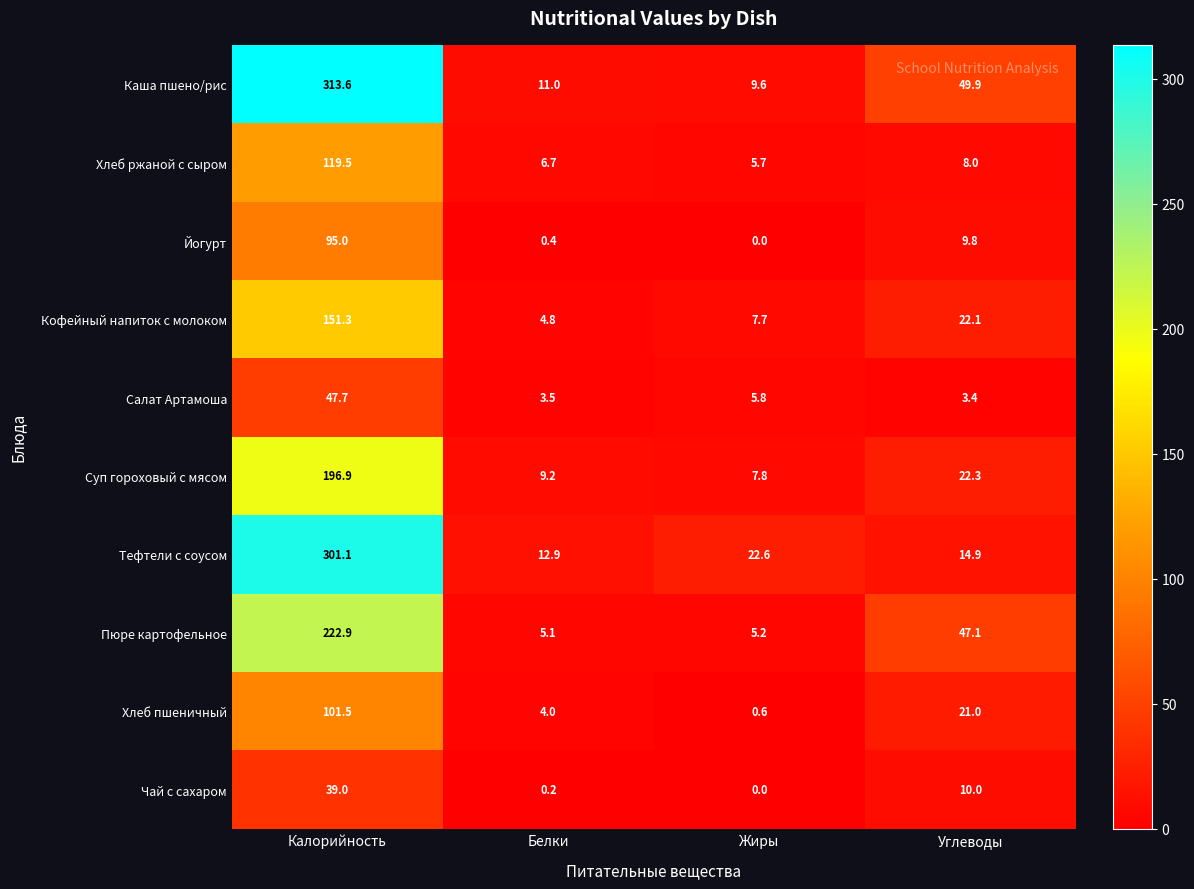

What is the difference between the maximum and minimum values in the Каша пшено/рис series?

304.0